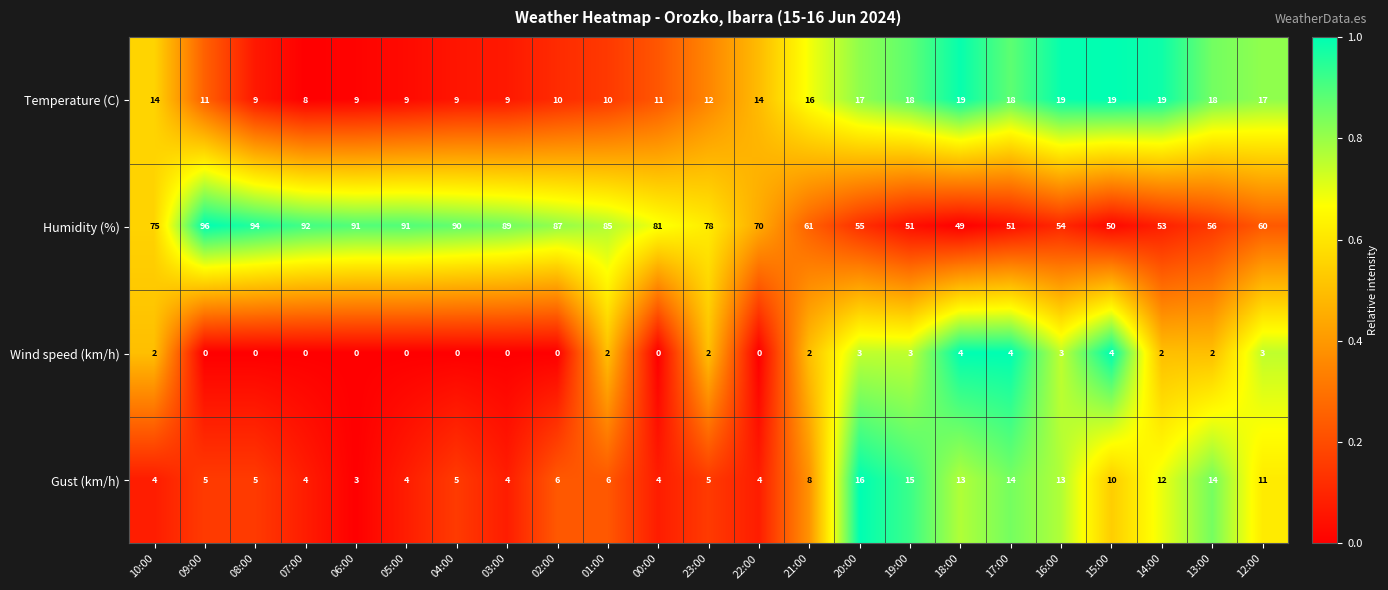

At which category does the chart reach its peak across all series?

09:00